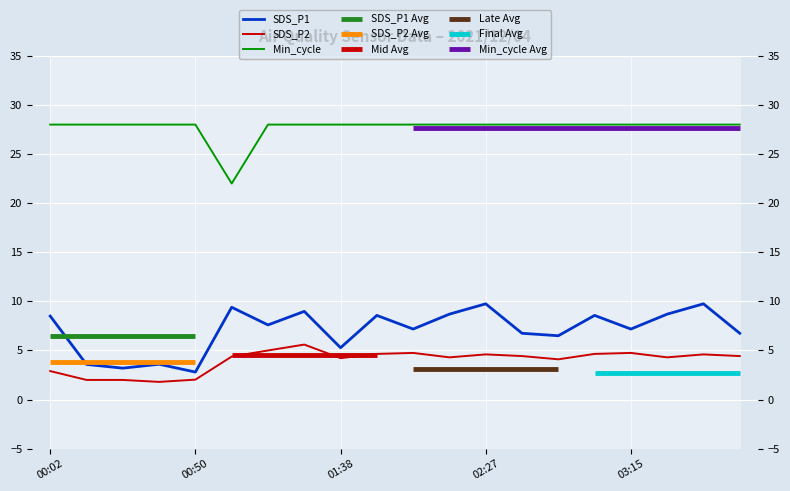

In SDS_P1, how many points are higher than both neighbors (excluding endpoints)?

7